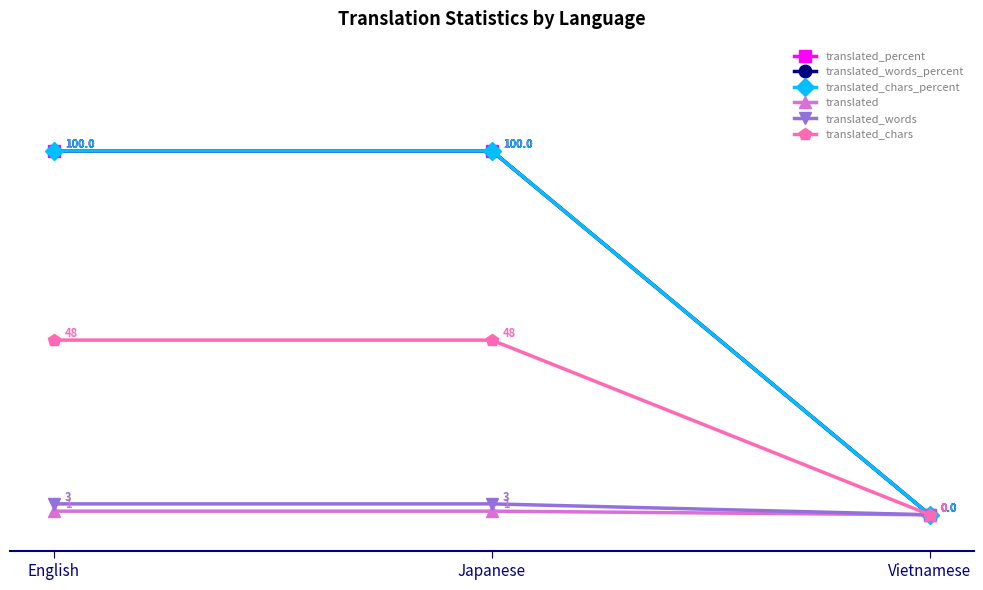

Which series changed the most between Japanese and Vietnamese?

translated_percent